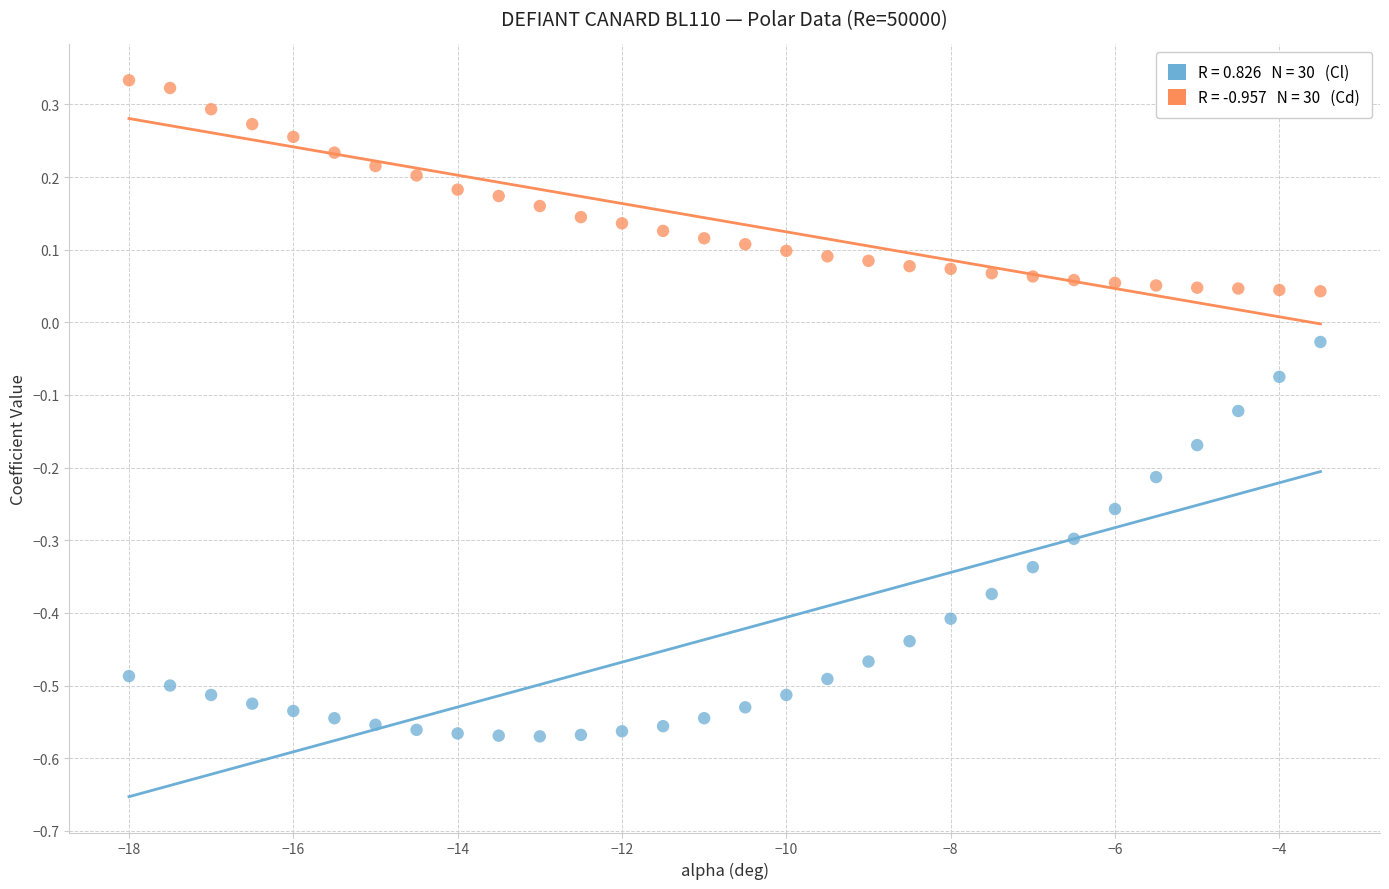

Across all data points, what is the range of Y values (max minus min)?

0.9